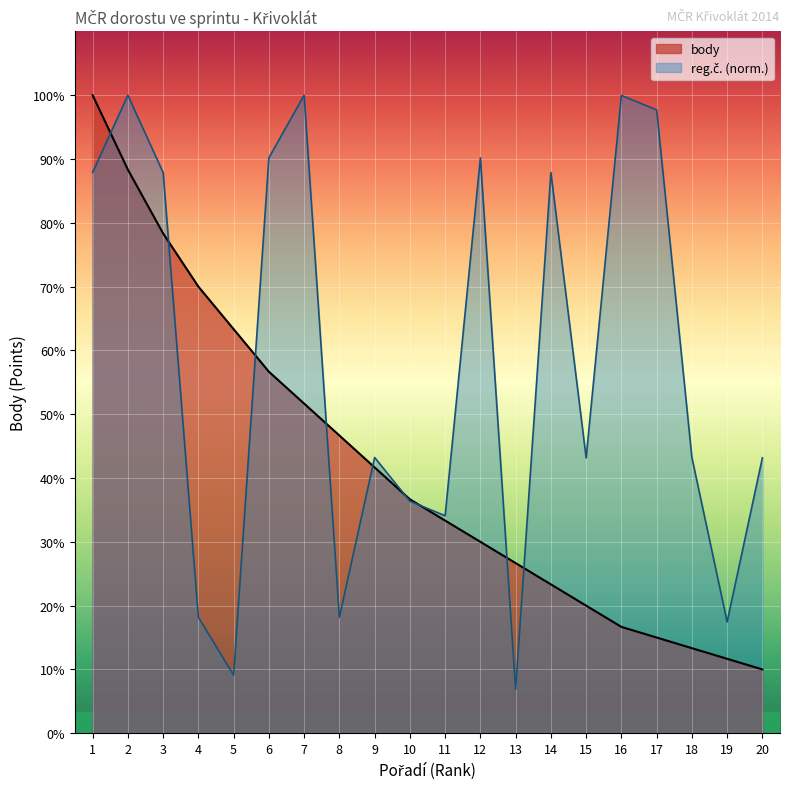

Which has a higher value, 20 or 8?

8